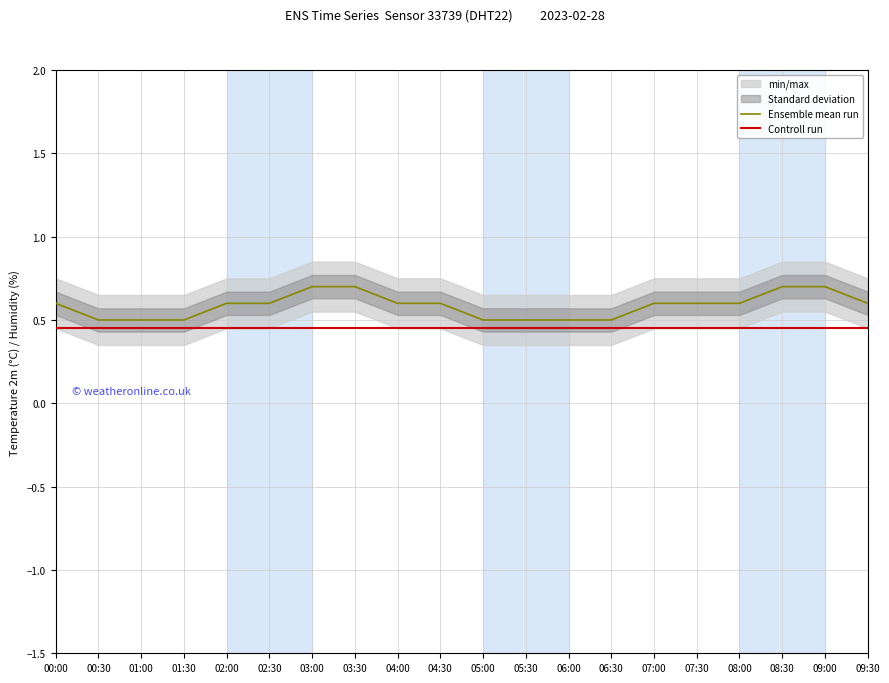

True or false: Controll run and Ensemble mean run cross at least once.

False